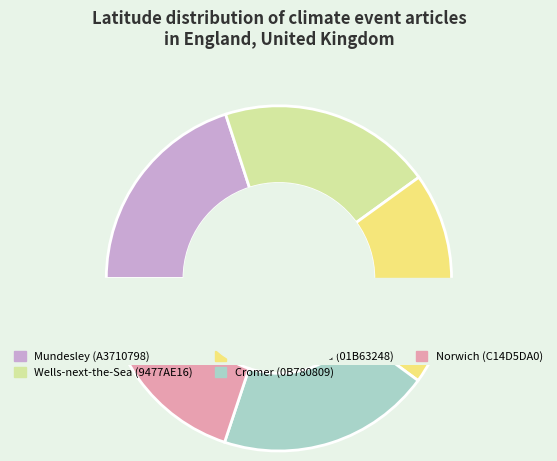

Combined, do Mundesley (A3710798) and Cromer (0B780809) account for over 50%?

No